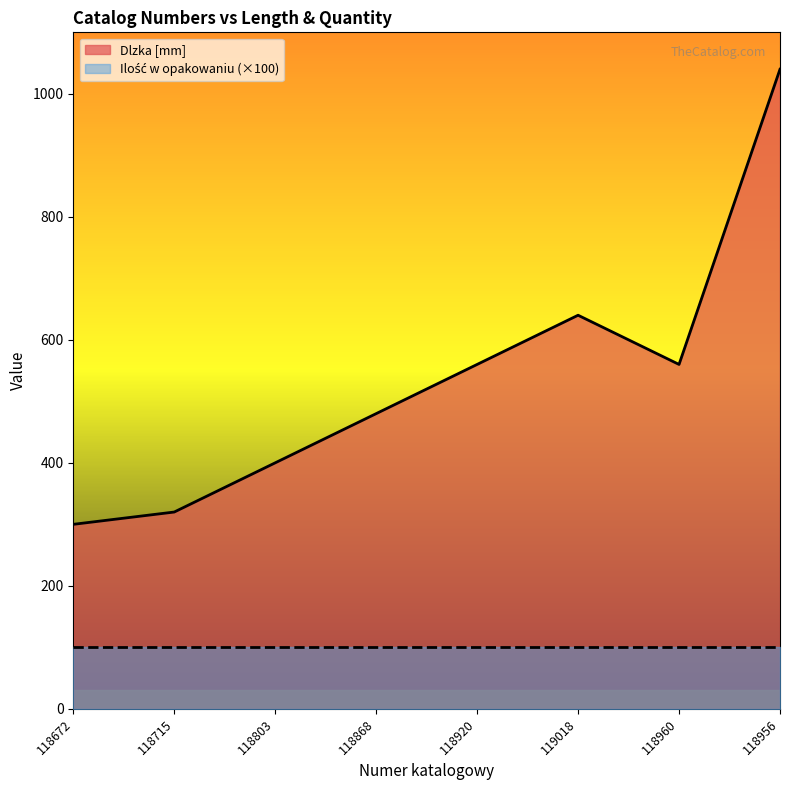

What is the average value?

538